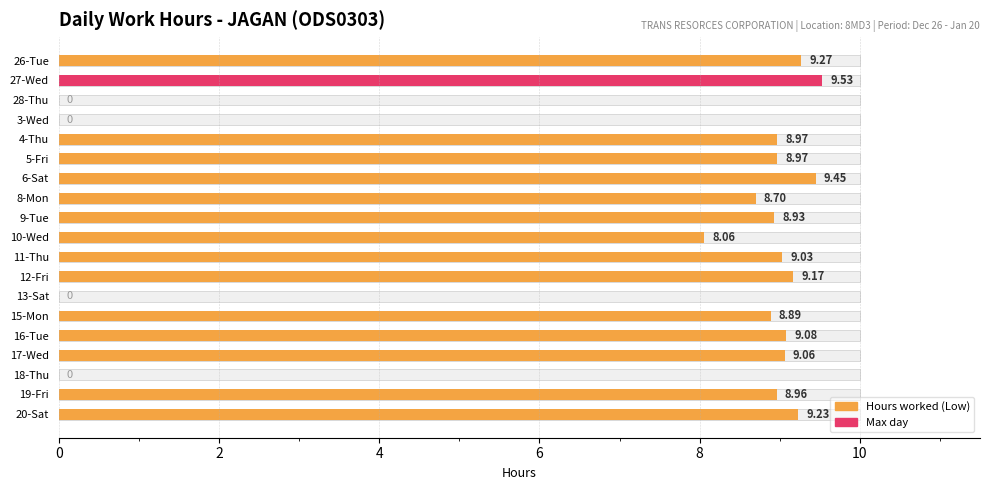

What is the difference between the second highest and second lowest values?

9.4